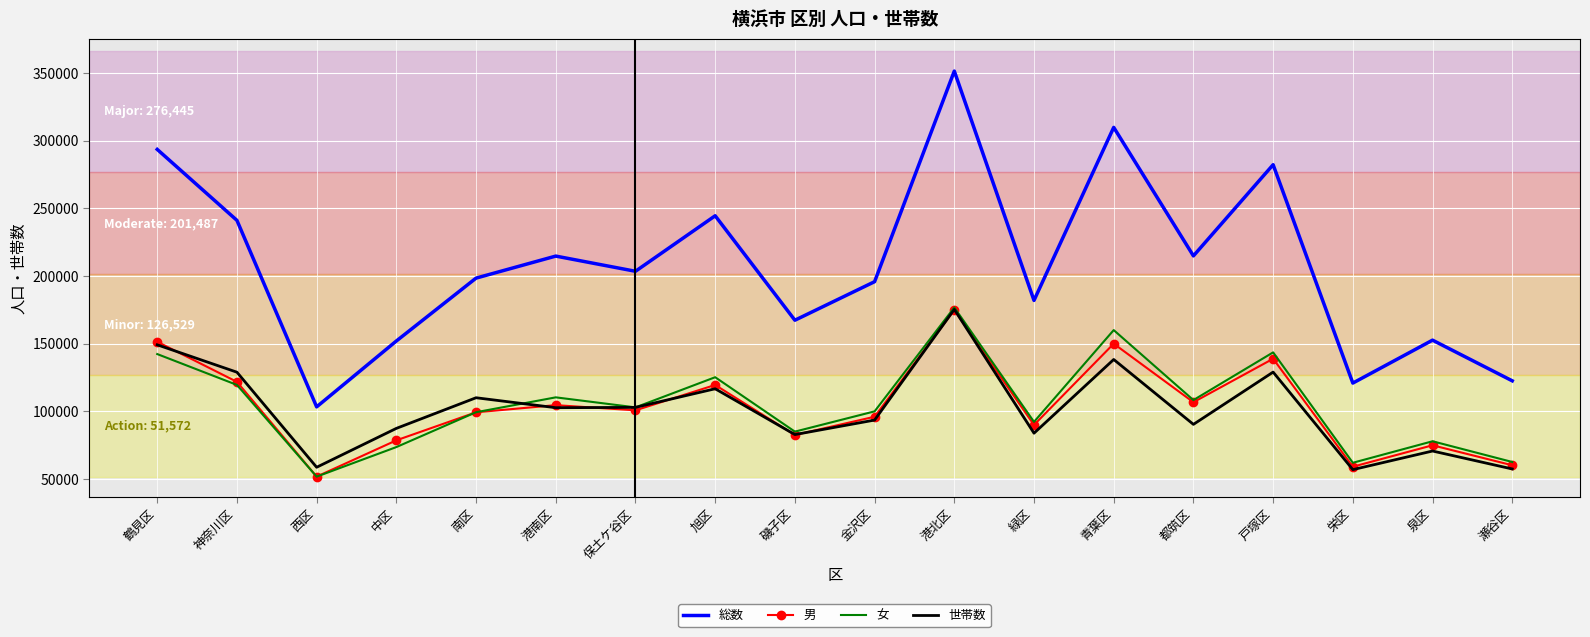

What is the difference between the 女 values at 磯子区 and 瀬谷区?

22437